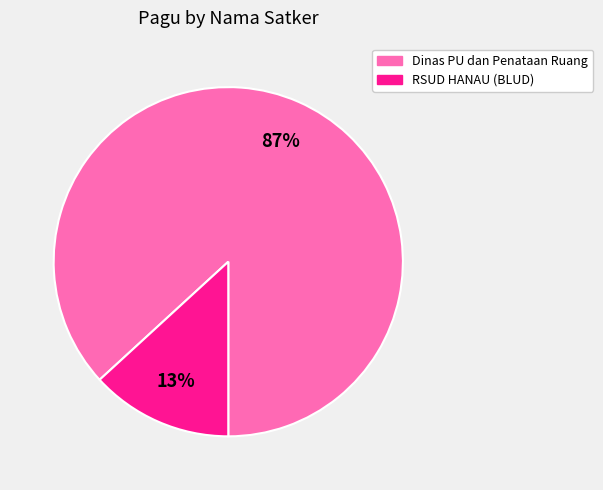

How many segments does this pie chart have?

2